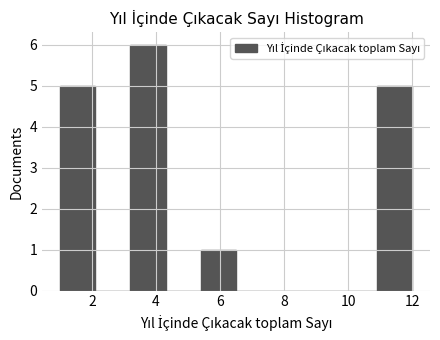

What is the height of the bar covering 3.2 to 4.3 on the x-axis? Neither the bar edges nor the heights are printed on the chart, so give them approximately, as read against the axes.

6